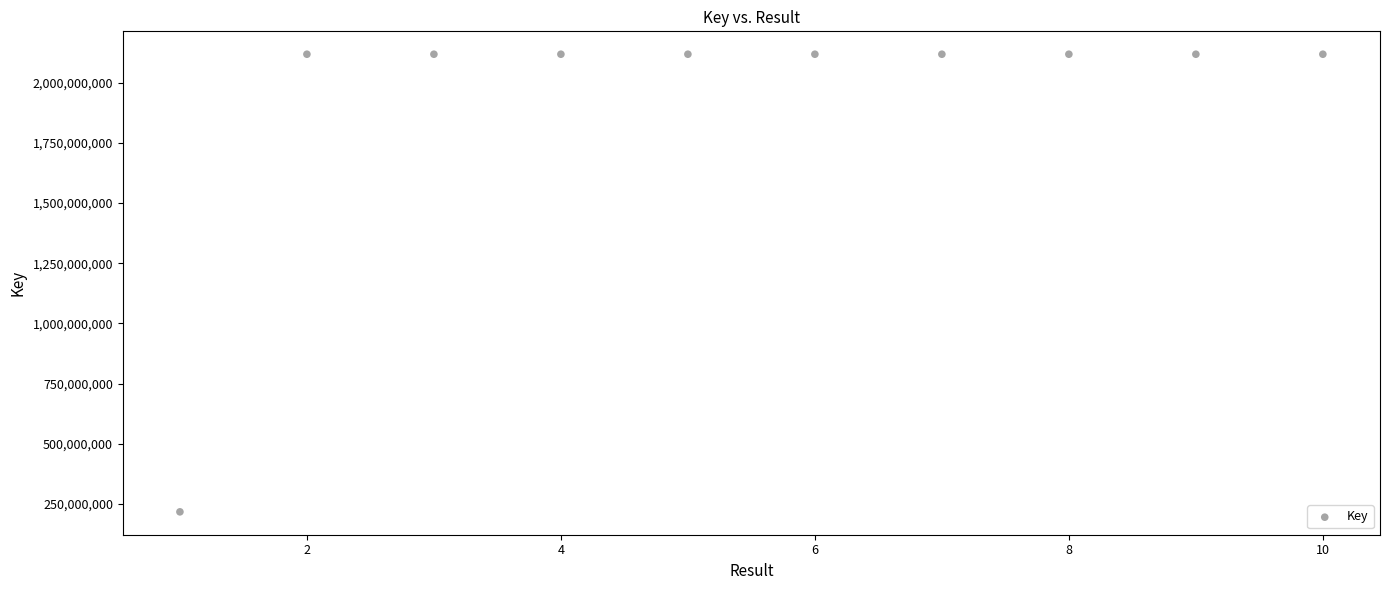

What is the average Y value?

1927857453